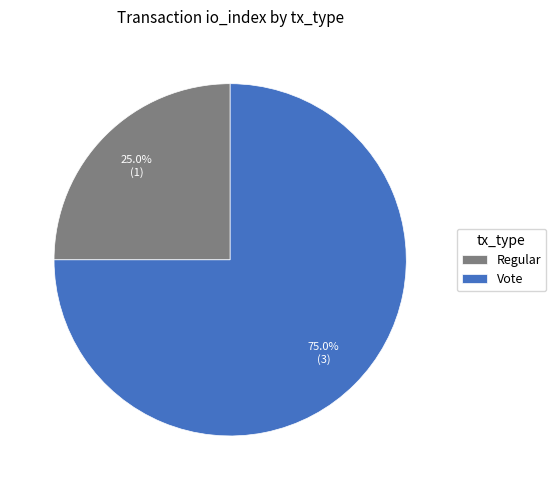

To the nearest percent, what portion does Vote represent?

75%